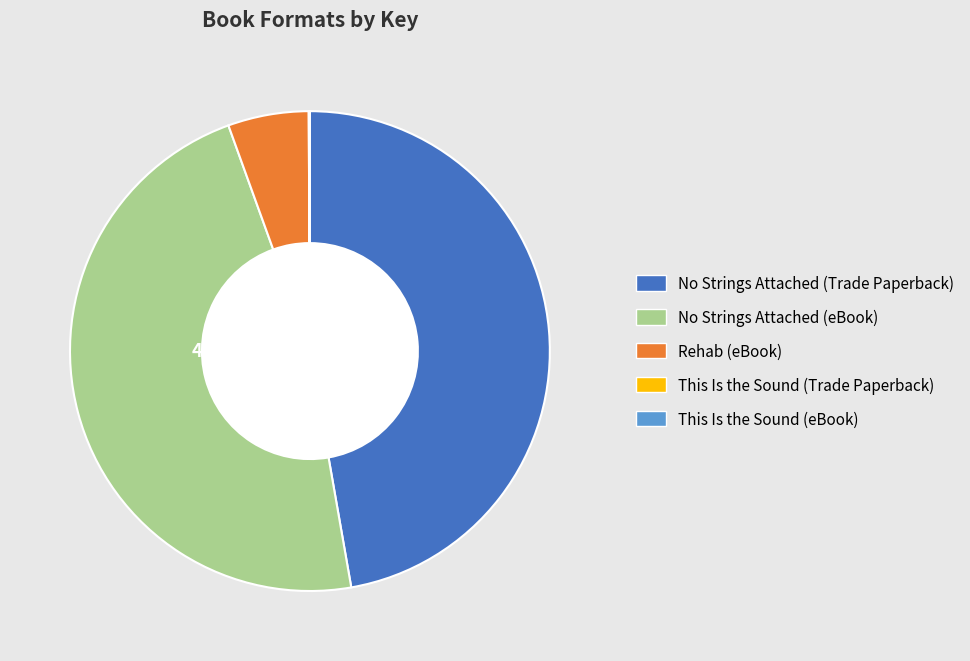

Do No Strings Attached (eBook) and No Strings Attached (Trade Paperback) together represent more than half of the pie?

Yes